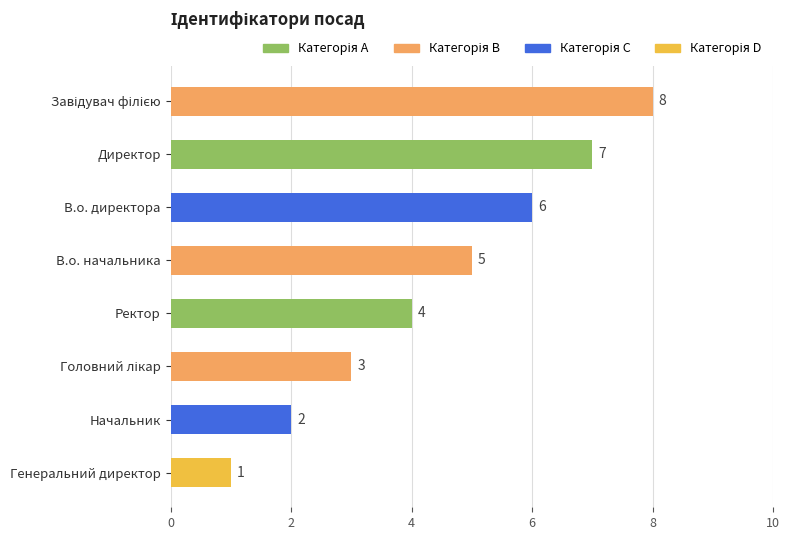

What is the sum of all values?

36